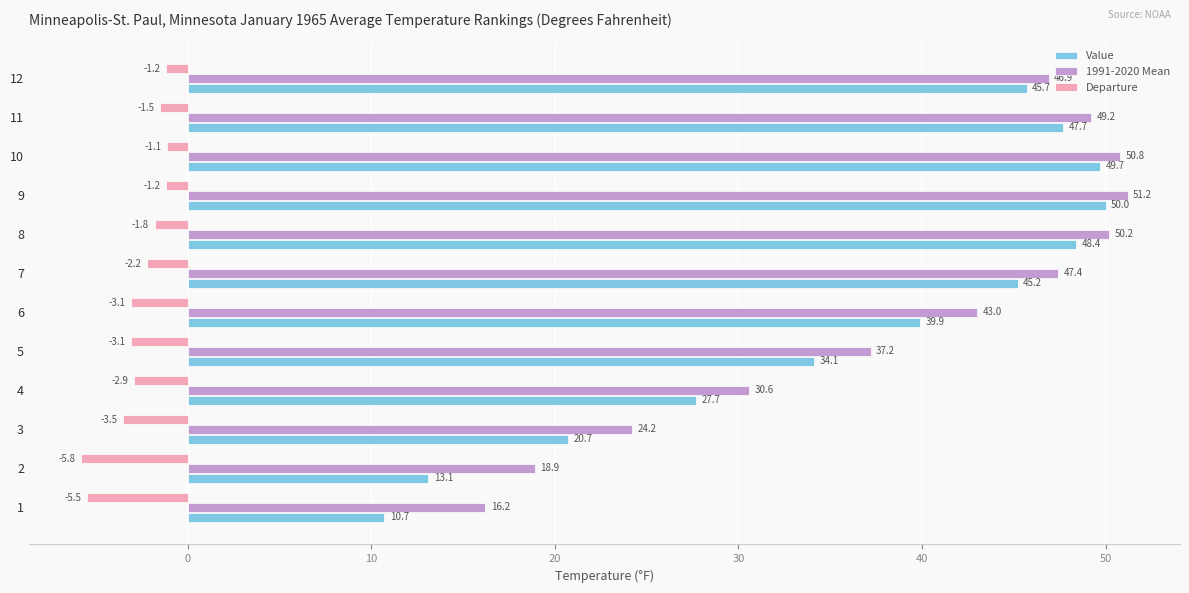

Rank the categories by 1991-2020 Mean value from highest to lowest.

9, 10, 8, 11, 7, 12, 6, 5, 4, 3, 2, 1